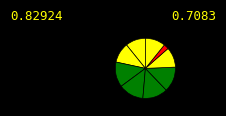

To the nearest percent, what is the difference between the largest and smallest slice percentages?

14%